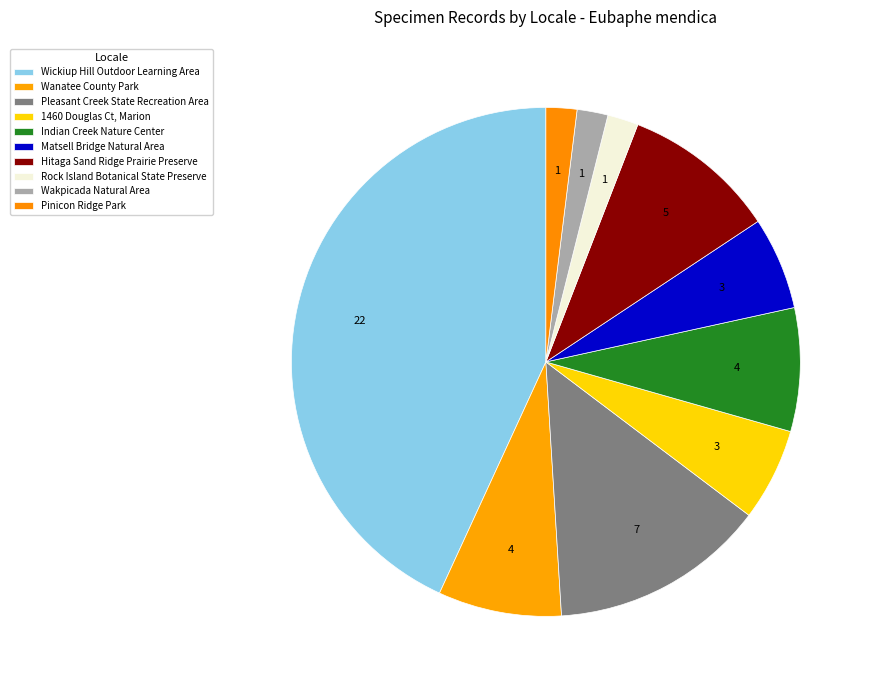

How many slices are in this pie chart?

10